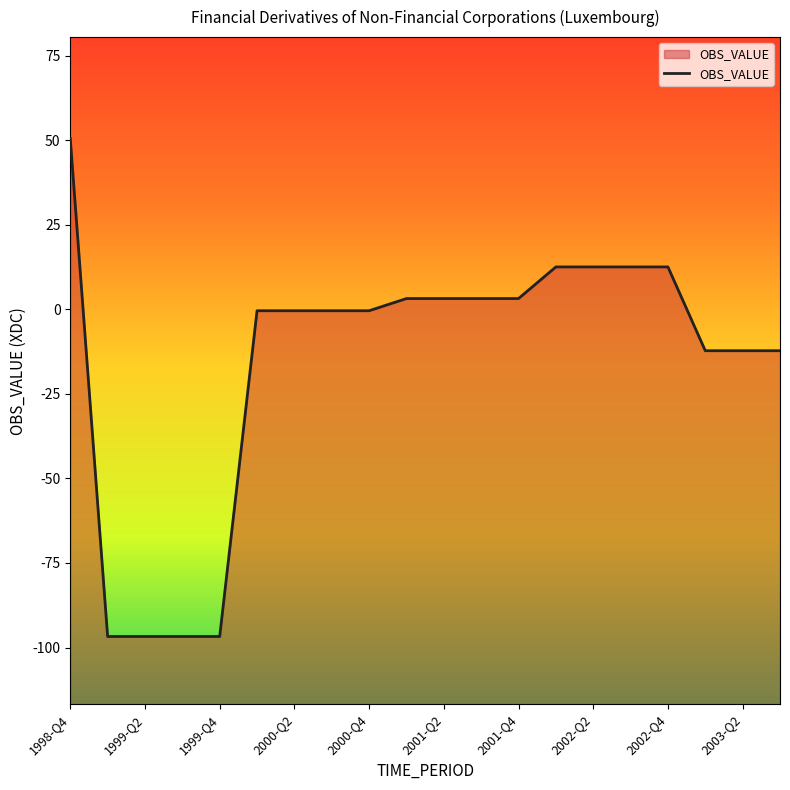

Where is the data nearest to the value -23?

2003-Q1